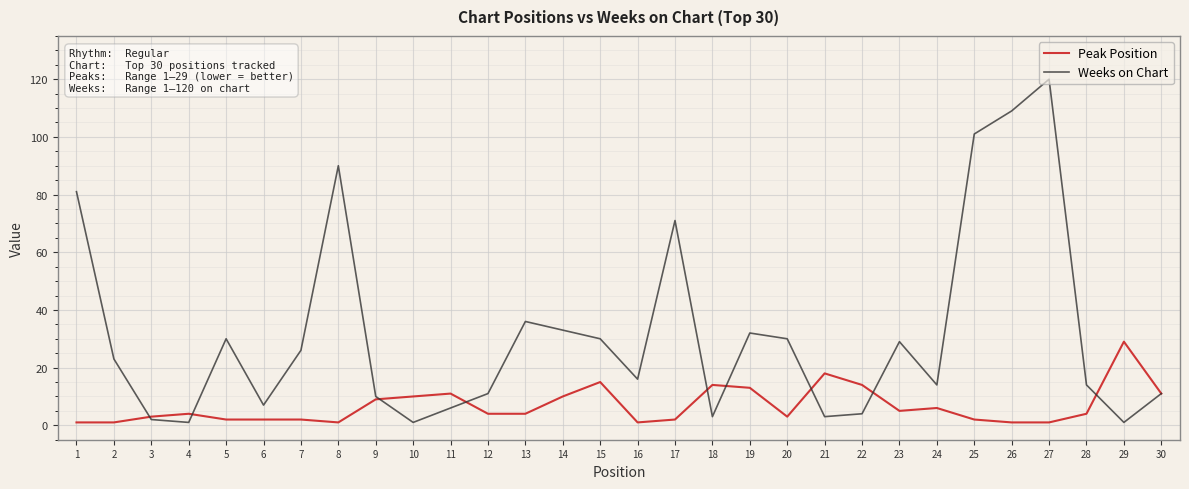

How many interior local peaks does the Weeks on Chart series have?

7